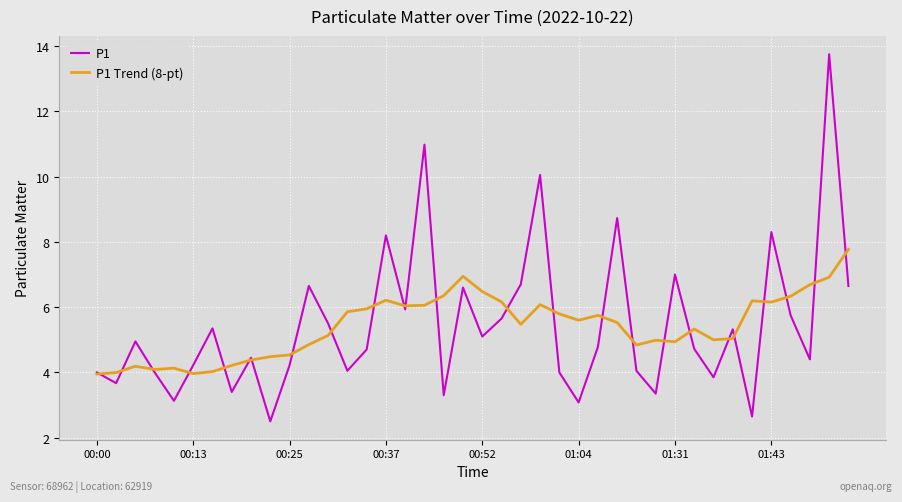

Rank the series by their maximum value, from lowest to highest.

P1 Trend (8-pt), P1